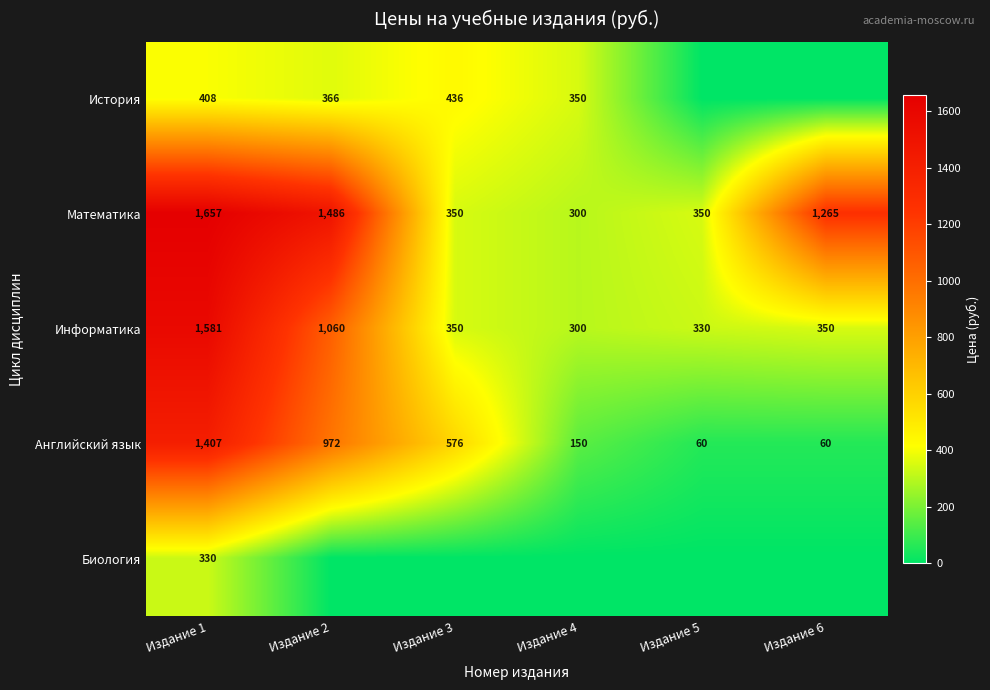

What is the spread (max minus min) of values at Издание 1?

1327